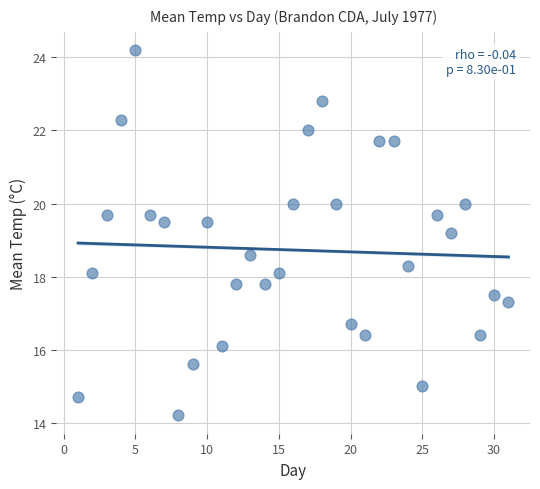

What is the range of X values (max minus min)?

30.0